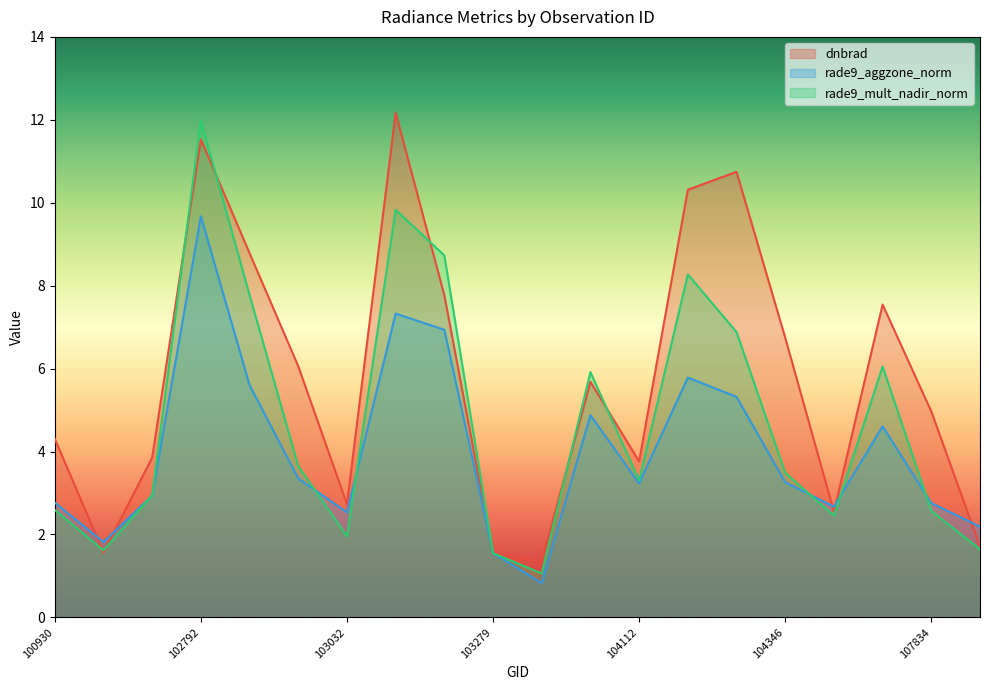

List the labels in order of rade9_mult_nadir_norm value, largest first.

102792, 103040, 103160, 104229, 102912, 104236, 107659, 103761, 102920, 104346, 104112, 102671, 100930, 107834, 104355, 103032, 107843, 102551, 103279, 103397